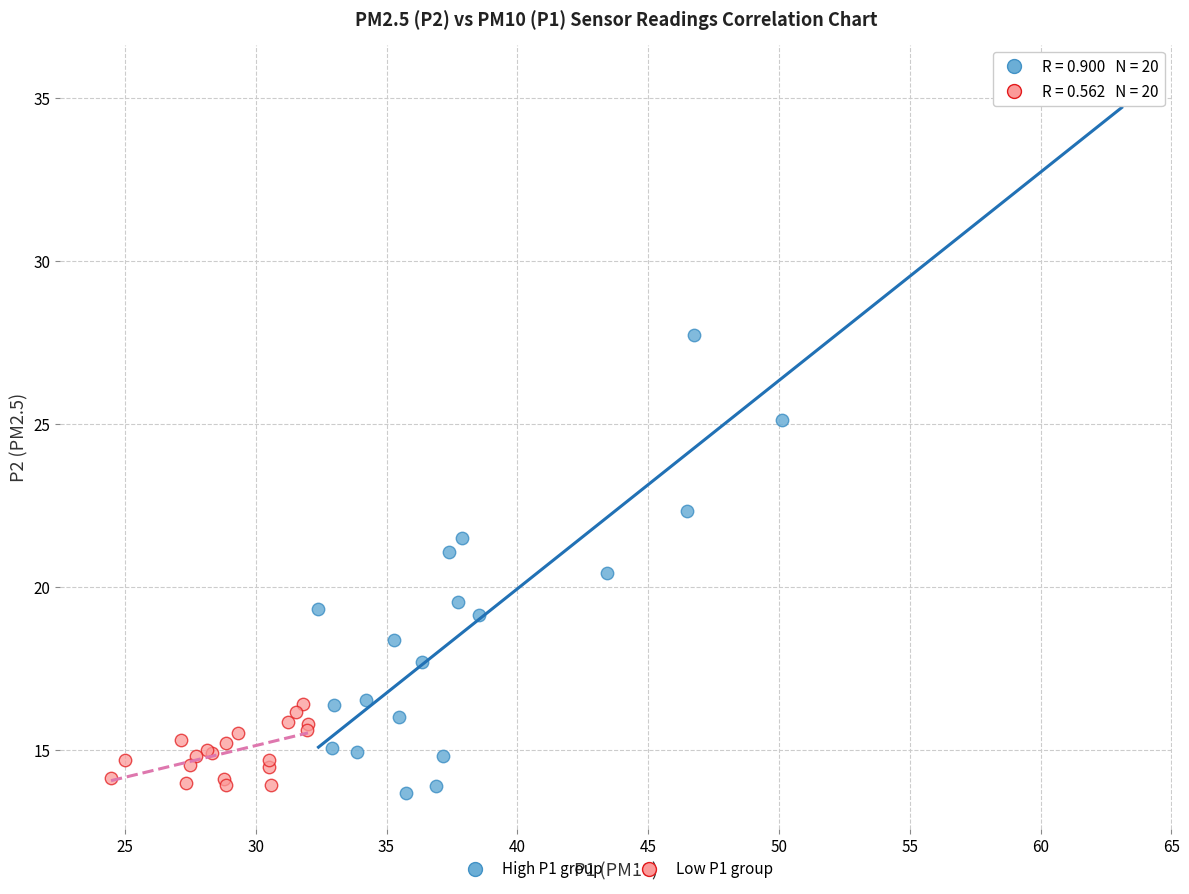

What are all the series names shown in the legend?

High P1 group, Low P1 group